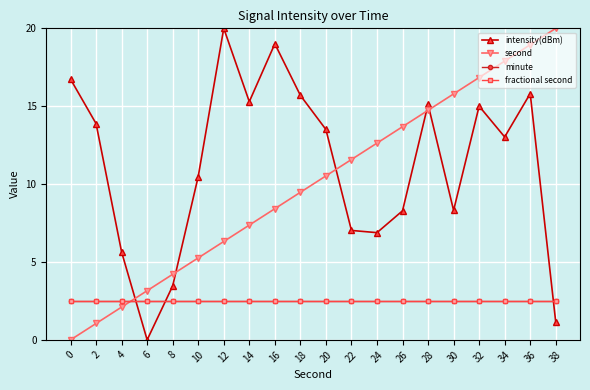

Which series ends up on top after the final intersection of minute and second?

second